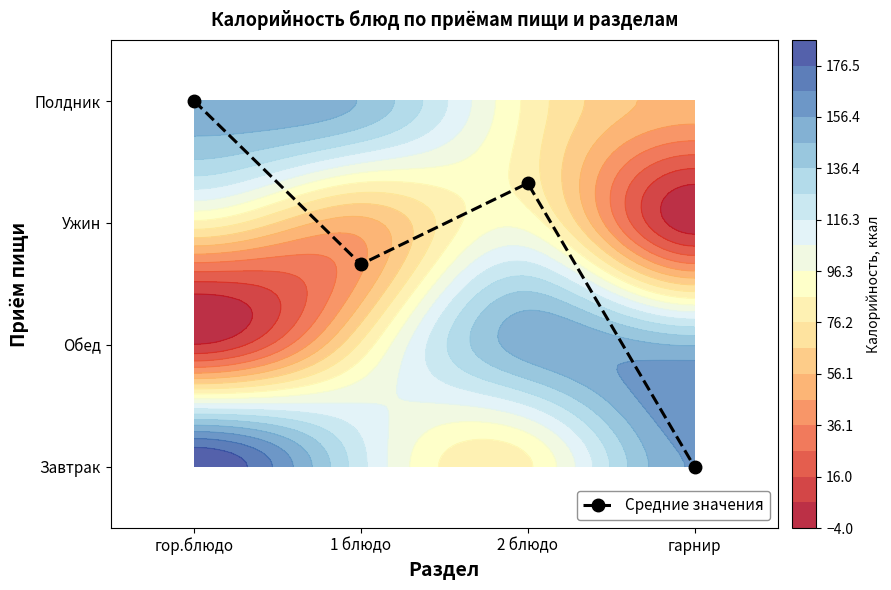

Reading left to right, transcribe all the data shown in this chart.

гор.блюдо=3.0	1 блюдо=1.7	2 блюдо=2.3	гарнир=0.0